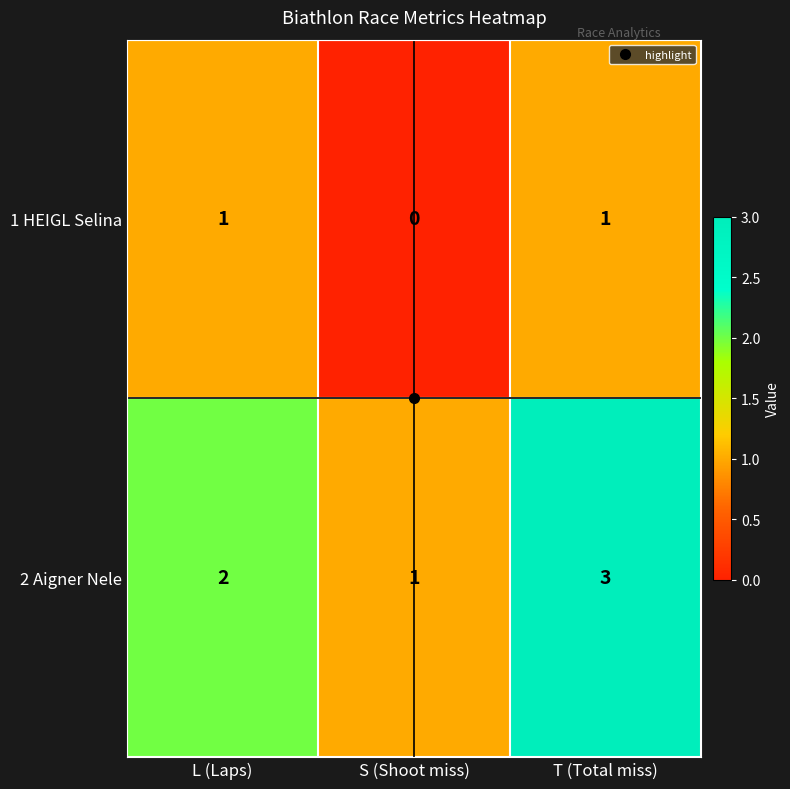

At which category does the chart reach its peak across all series?

T (Total miss)